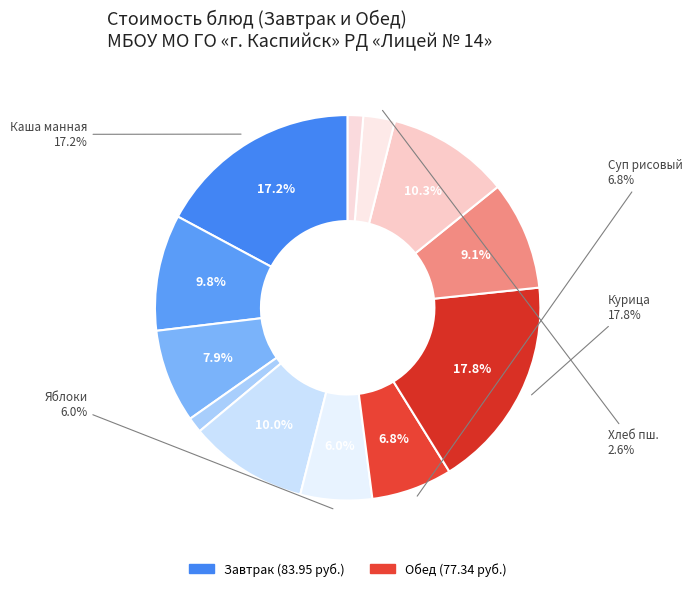

What is the change in value from Каша молочная манная to Хлеб ржаной (обед)?

-25.6